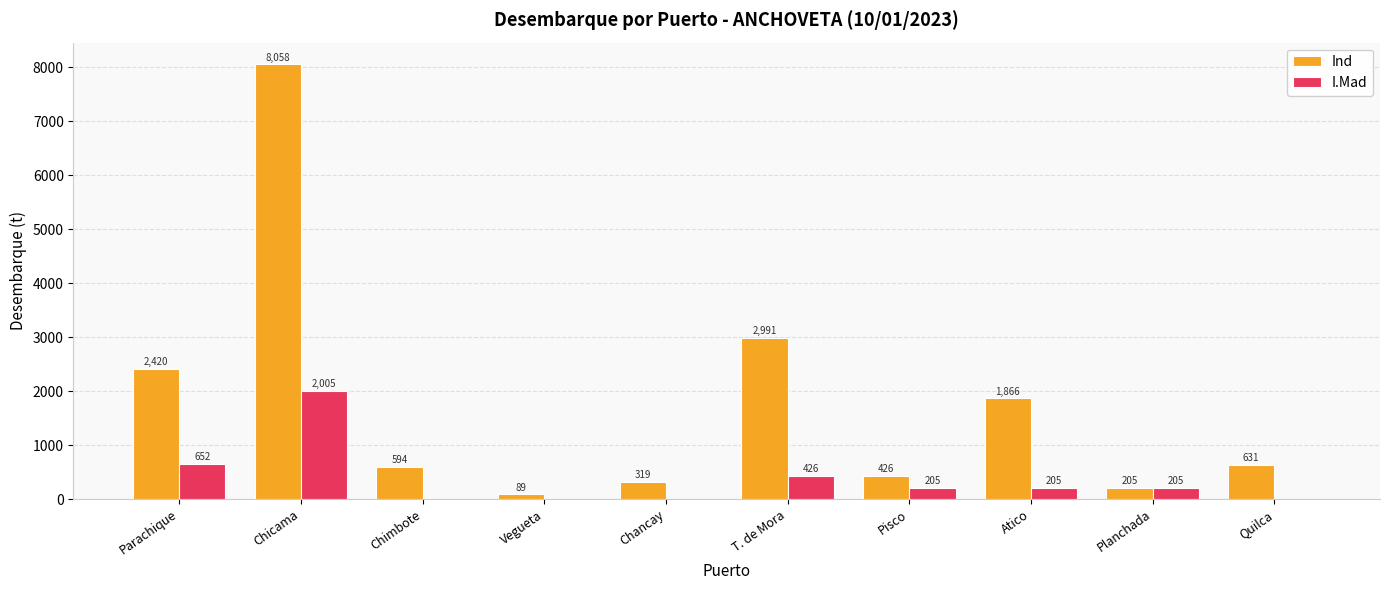

What is the sum of the I.Mad values at Atico and Chicama?

2210.0